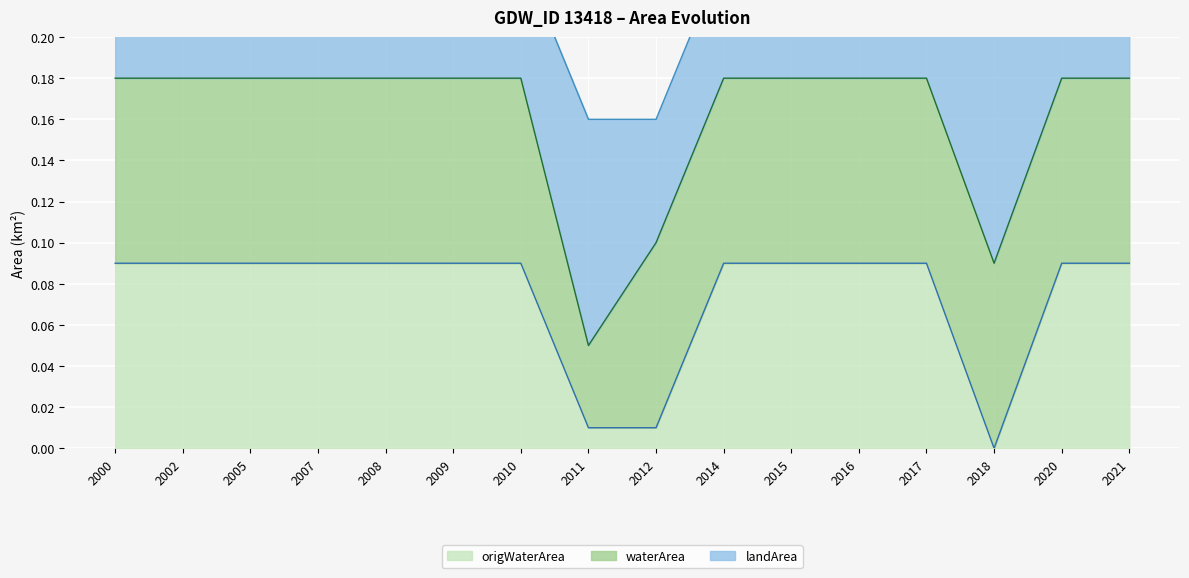

Which series has the largest total across all categories?

waterArea